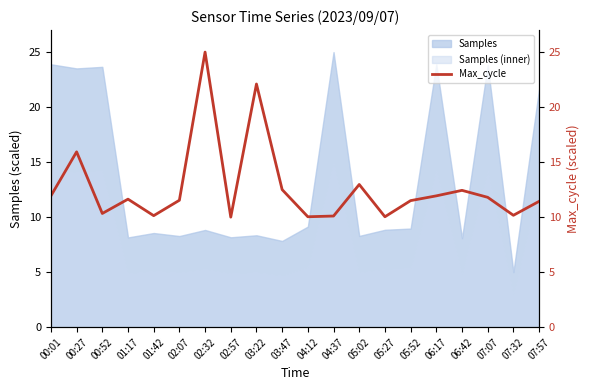

What is the maximum value shown in the chart?

25.0